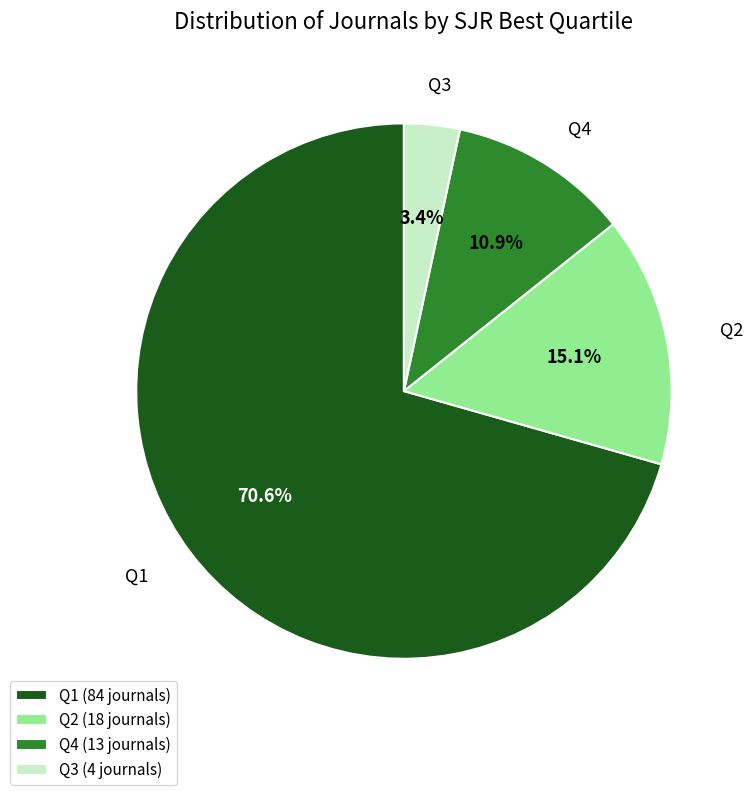

What percentage is the Q1 slice, to the nearest percent?

71%